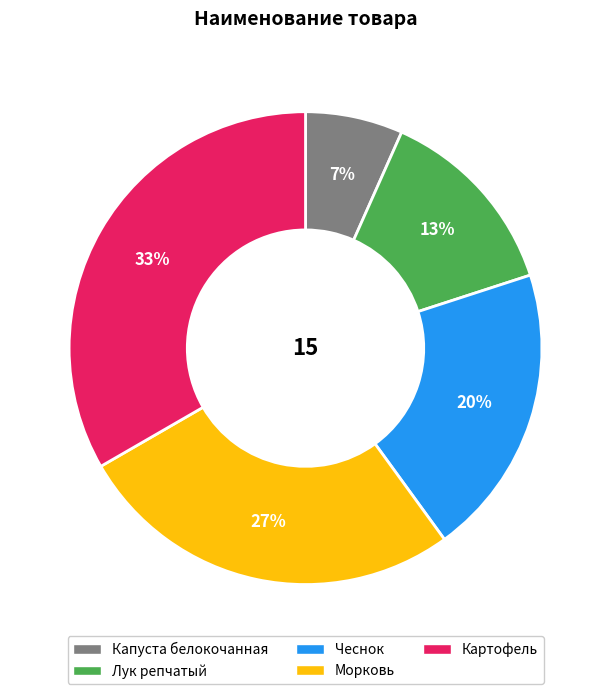

What is the smallest slice in the pie chart?

Капуста белокочанная